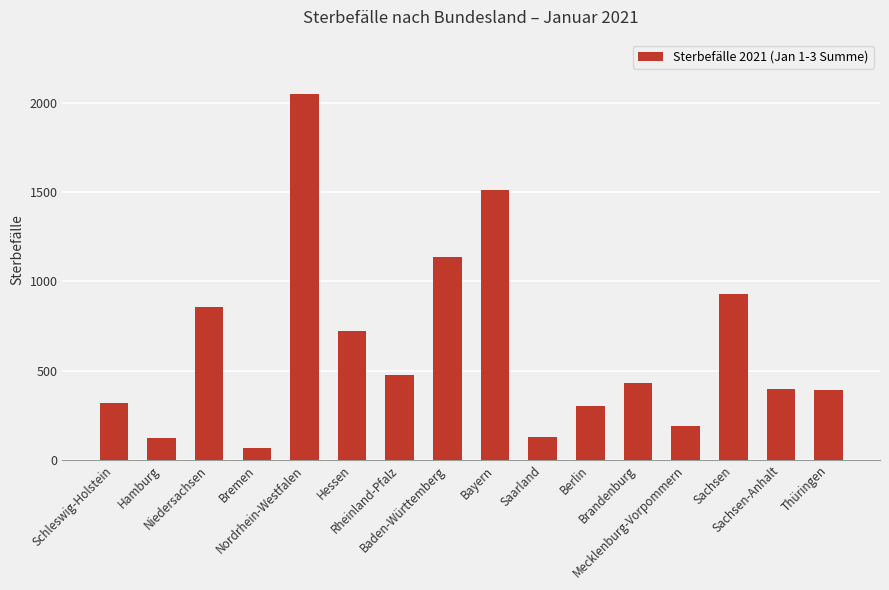

What is the greatest value displayed?

2046